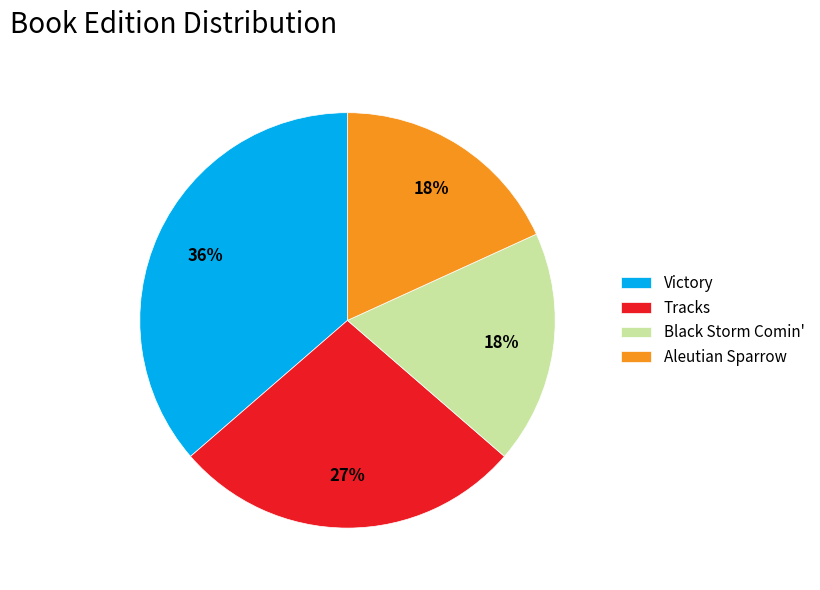

The Tracks slice represents 33% of the pie. True or false?

False